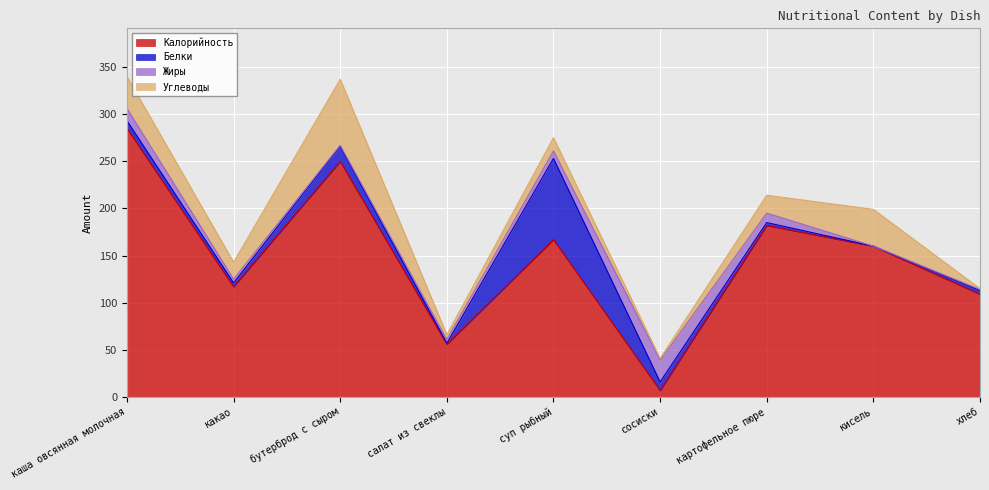

What is the difference between the Жиры values at салат из свеклы and бутерброд с сыром?

3